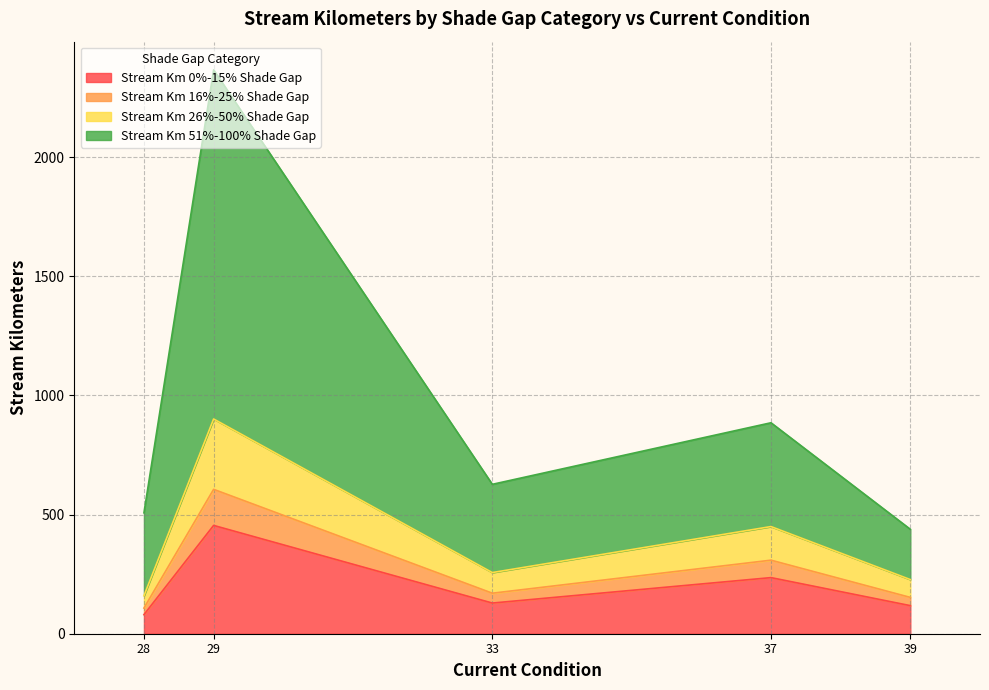

In Stream Km 26%-50% Shade Gap, how many points are higher than both neighbors (excluding endpoints)?

1